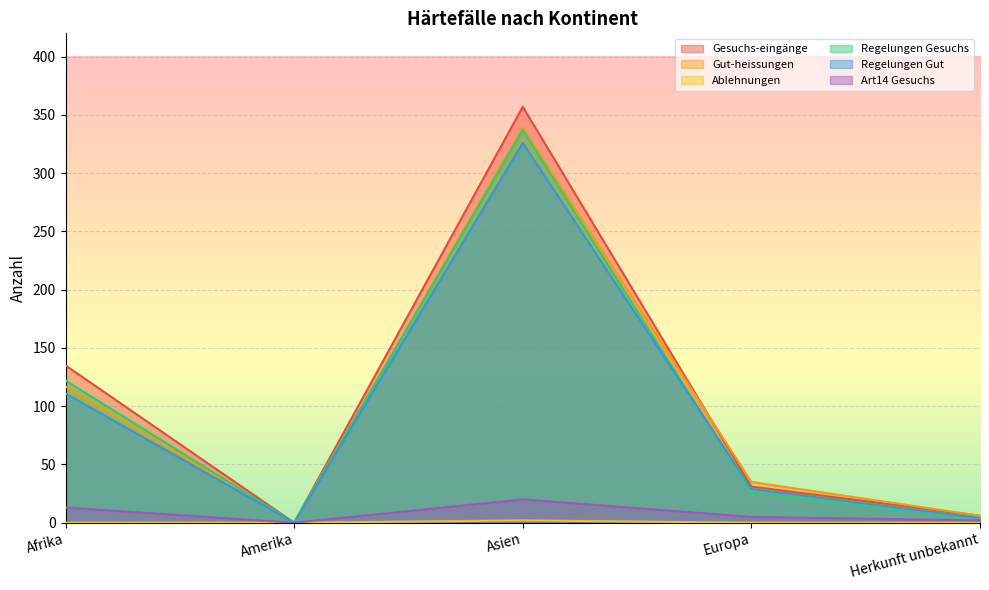

Where is Art14 Gesuchs nearest to the value 10?

Afrika